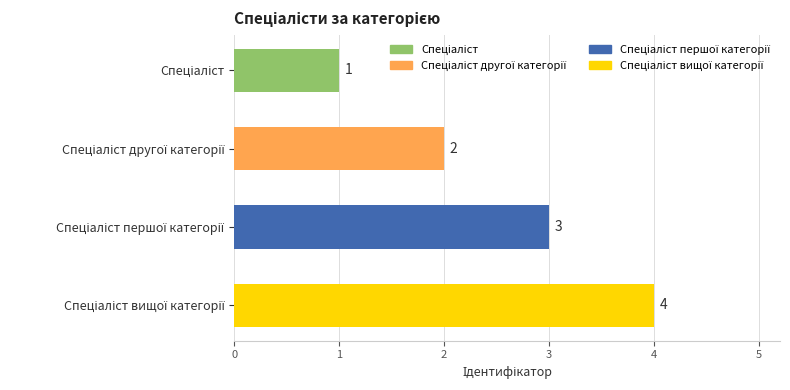

What is the sum of all values?

10